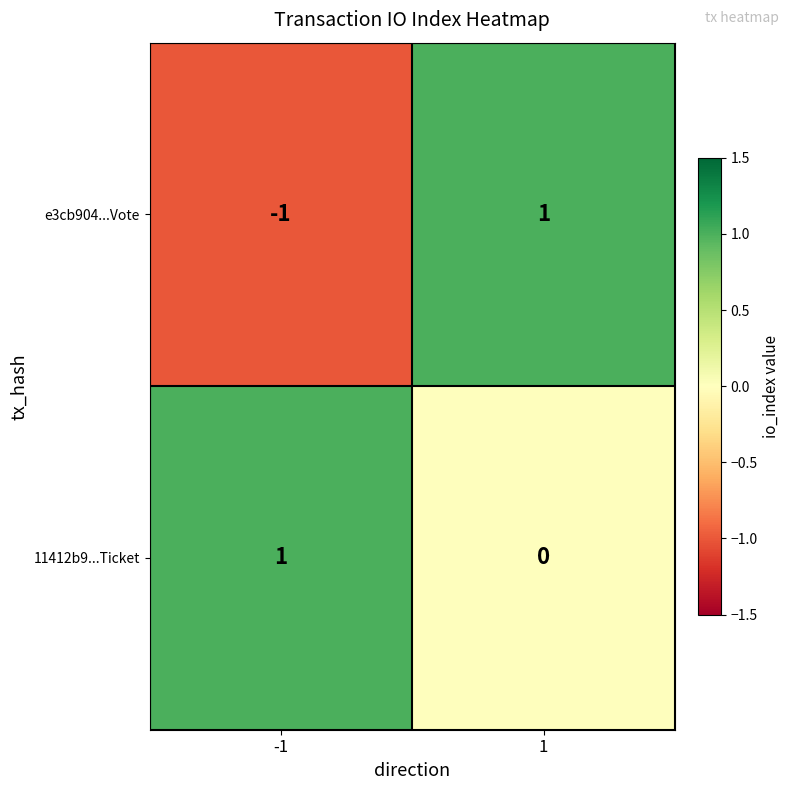

Is it true that 11412b9...Ticket equals 1 at -1?

True